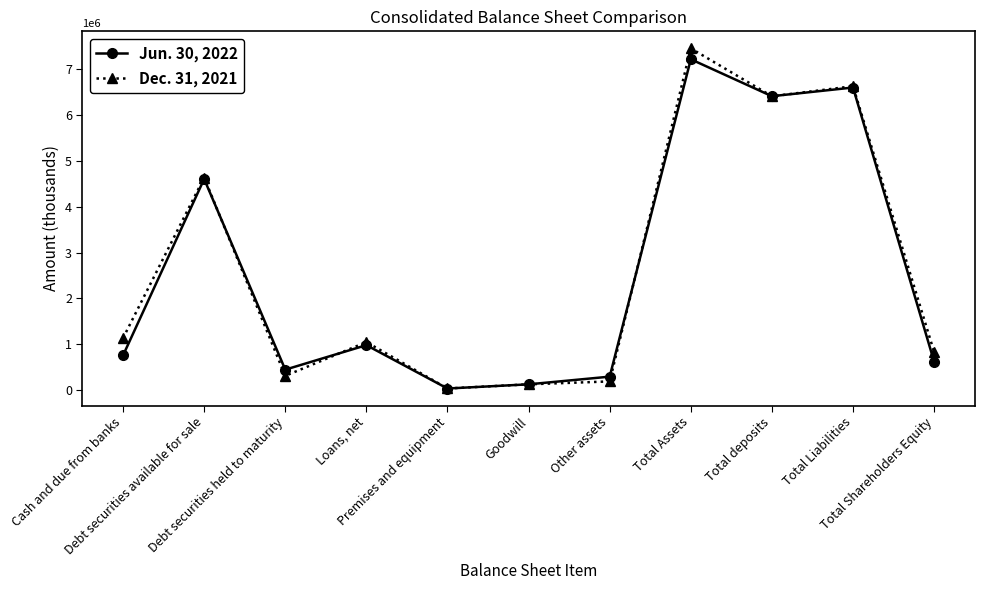

Count the number of categories in the chart.

11